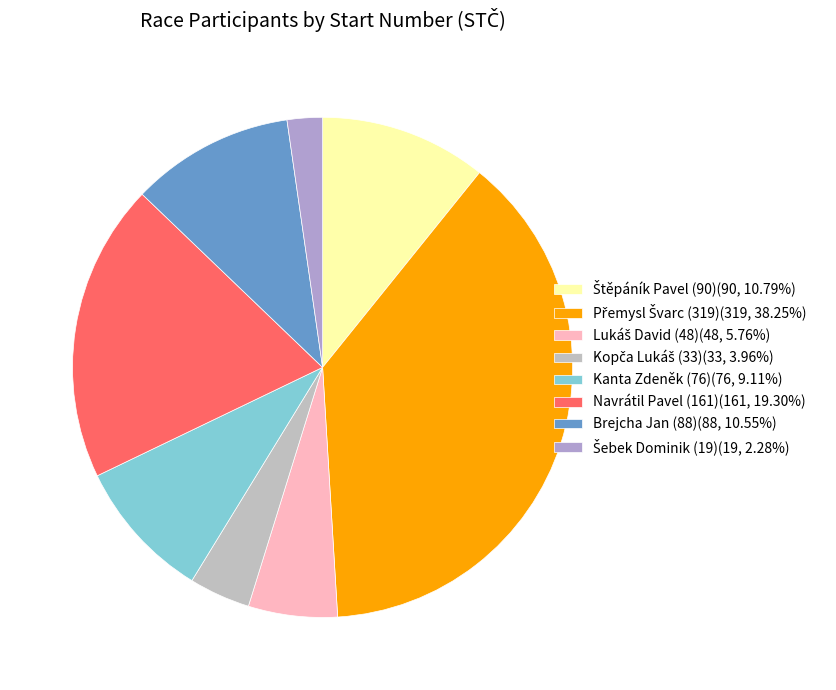

What percentage is NOT represented by Lukáš David (48)?

94.2%